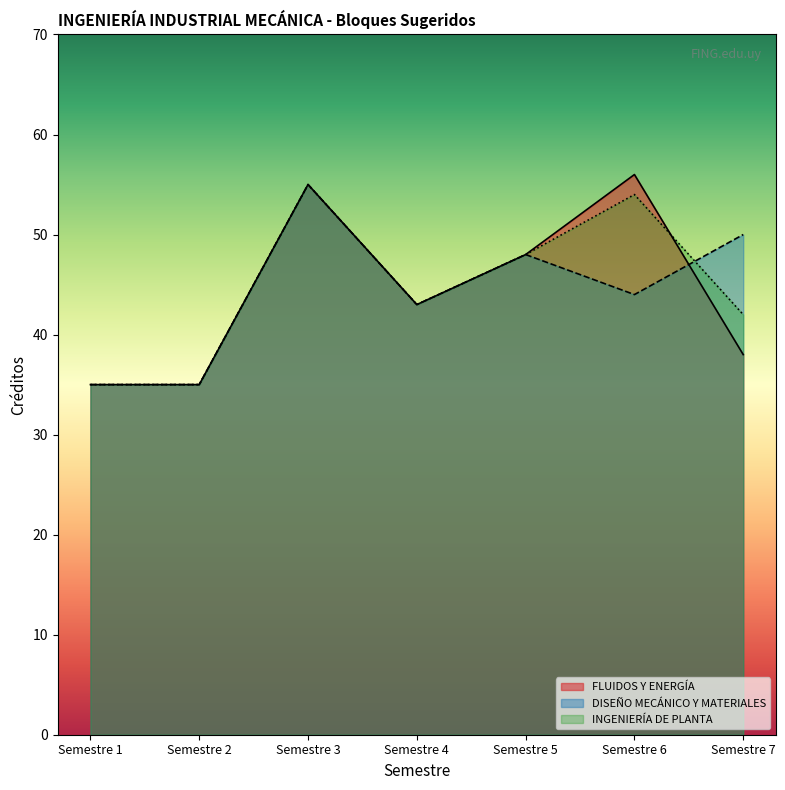

How many interior local valleys does the DISEÑO MECÁNICO Y MATERIALES series have?

2